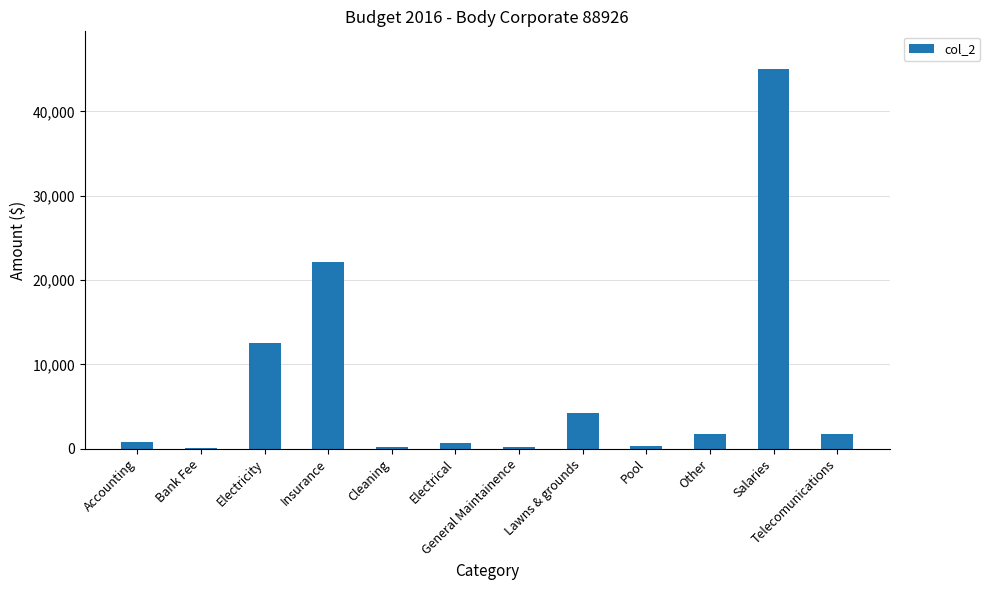

What is the sum of all values?

89680.1